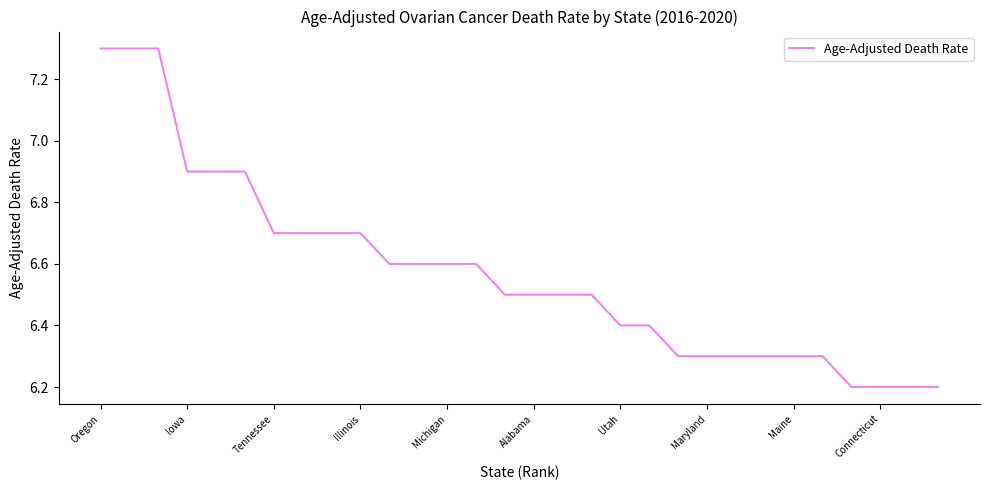

What is the greatest value displayed?

7.3